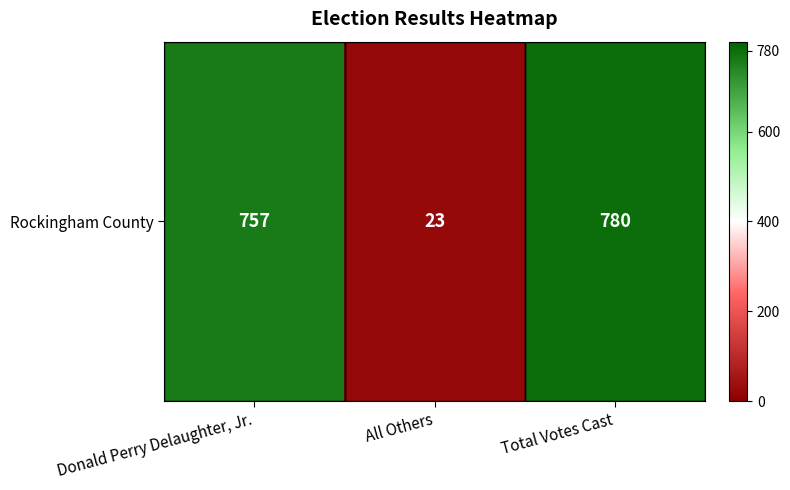

At which category does the chart reach its peak across all series?

Total Votes Cast